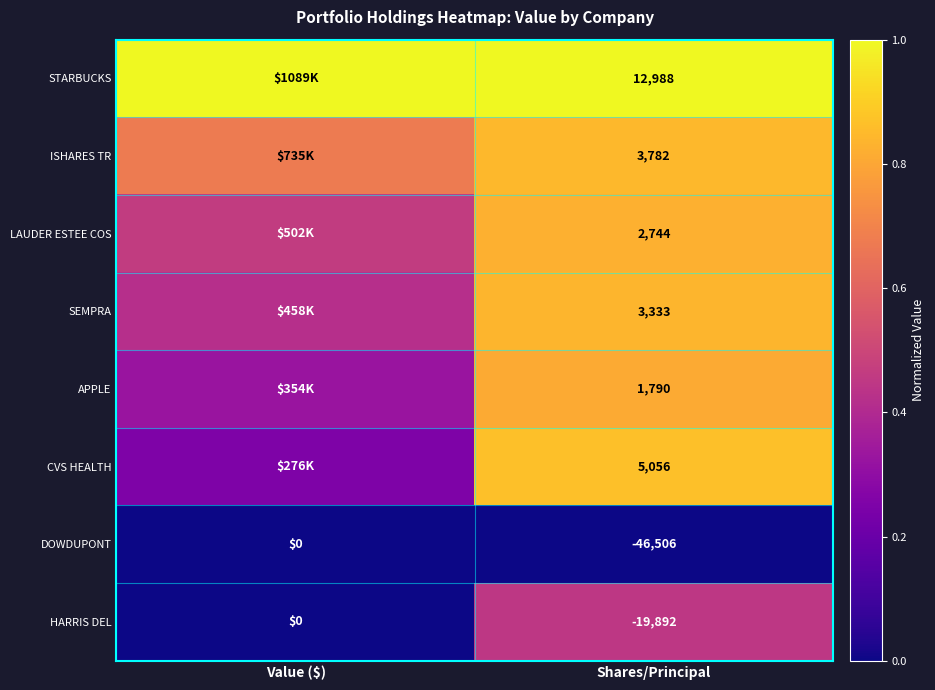

Where is ISHARES TR nearest to the value 0?

Value ($)